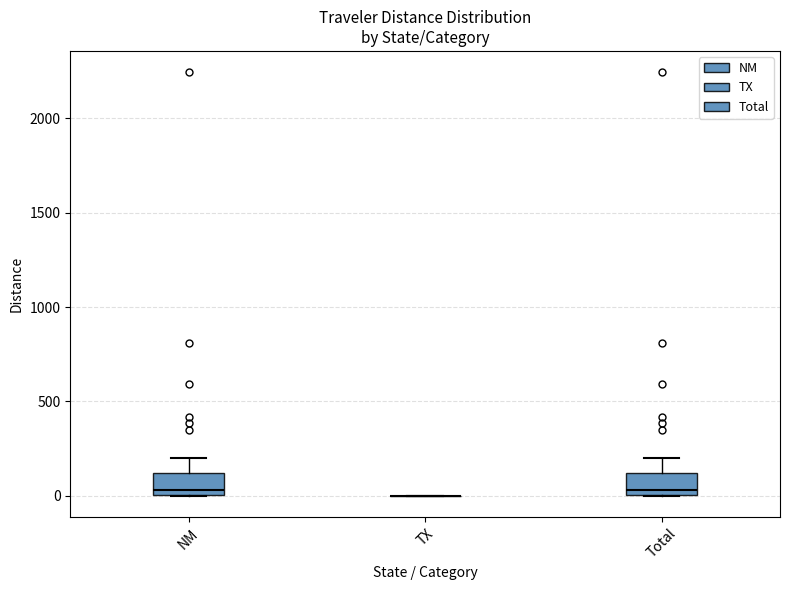

Where does the upper whisker of the box for Total end on the y-axis? The values are not printed on the chart, so give them approximately, as read against the axis.

200